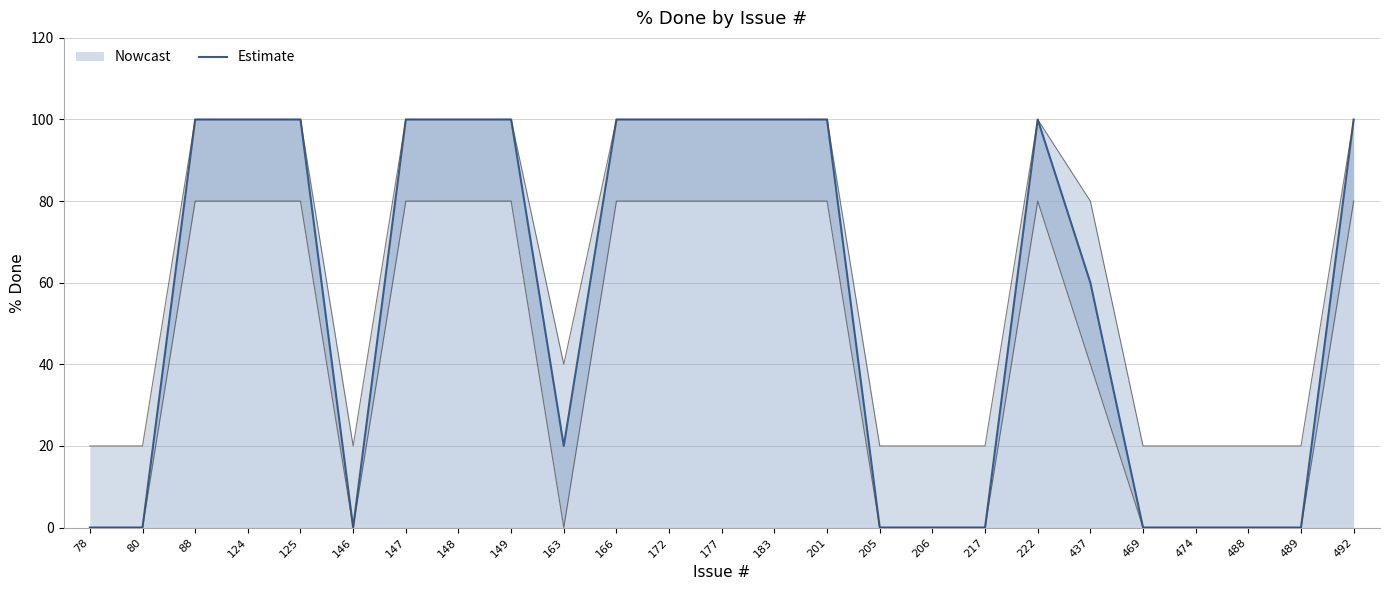

The chart shows a value of 155 at 177. True or false?

False